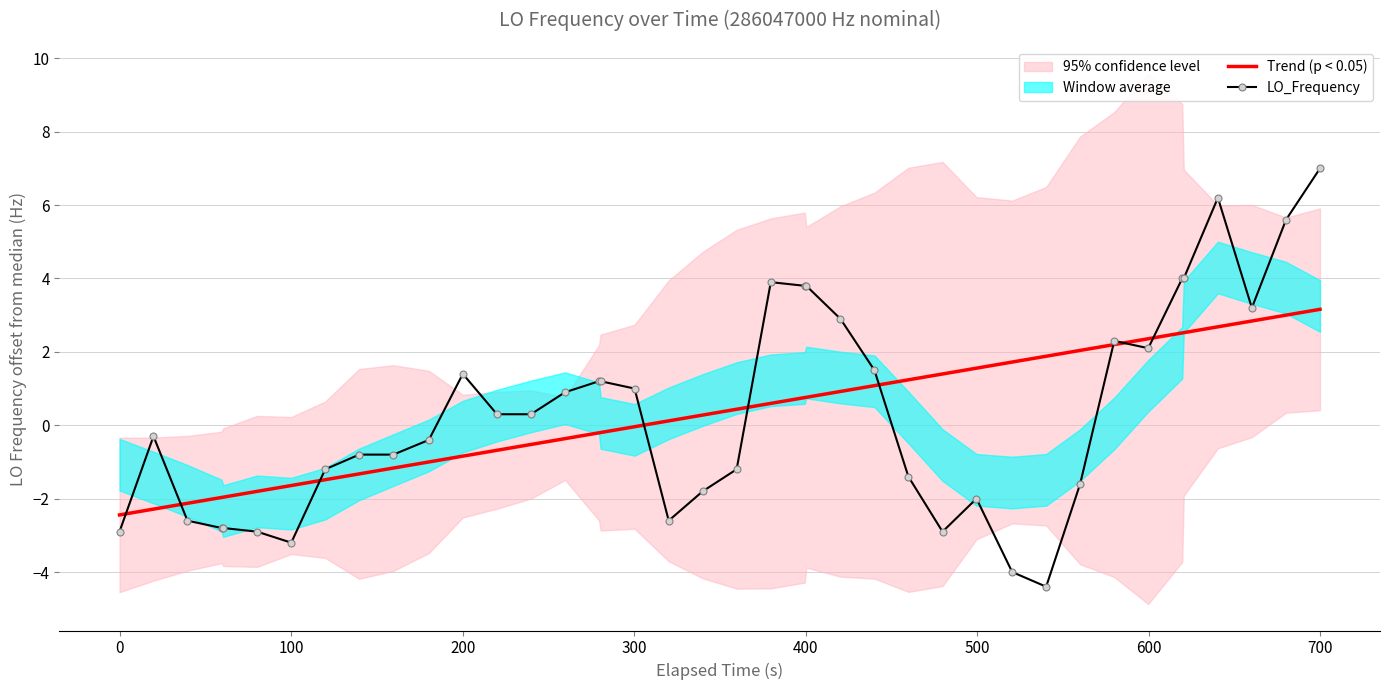

What is the minimum value for Trend (p < 0.05)?

-2.4